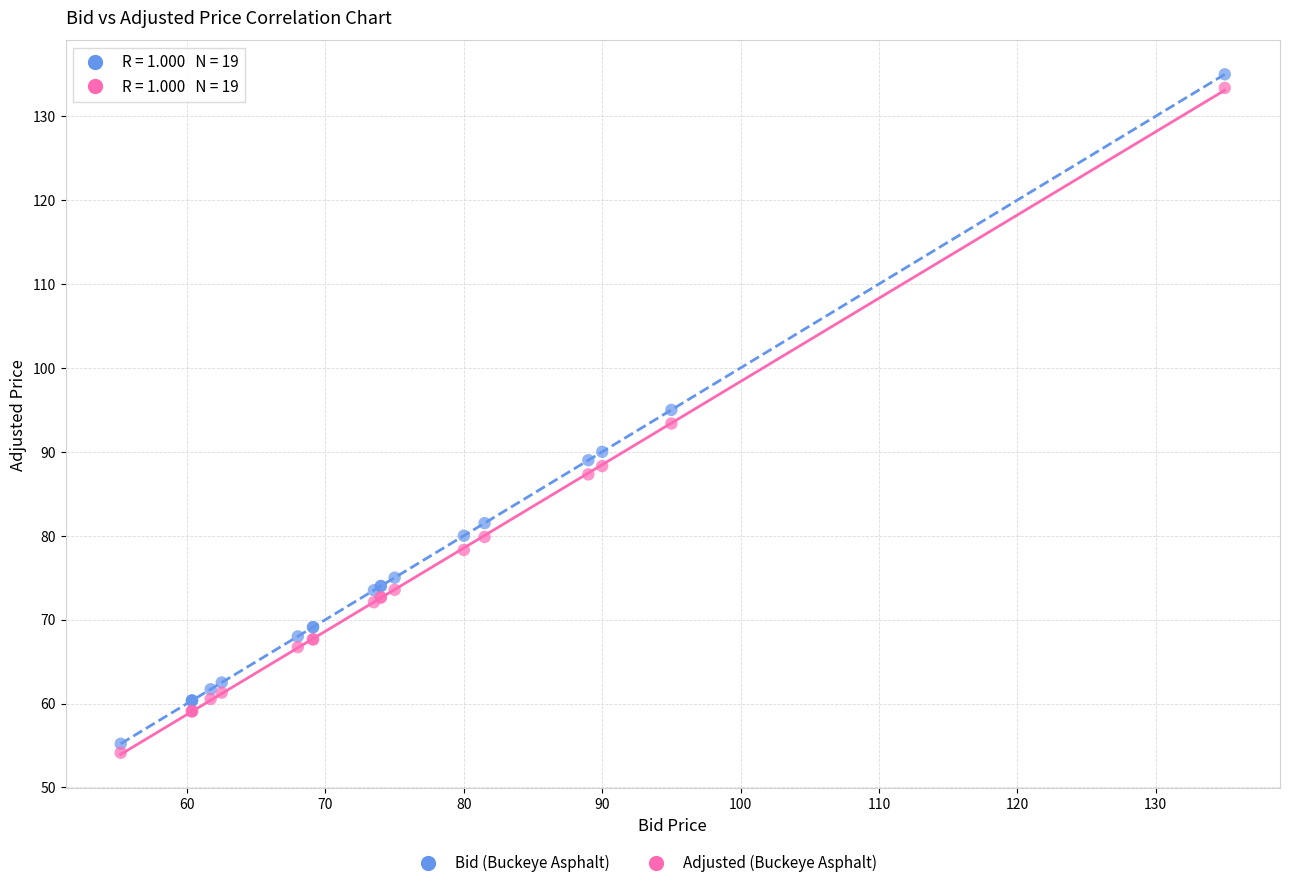

Which series has the largest Y range (max minus min)?

Bid (Buckeye Asphalt)